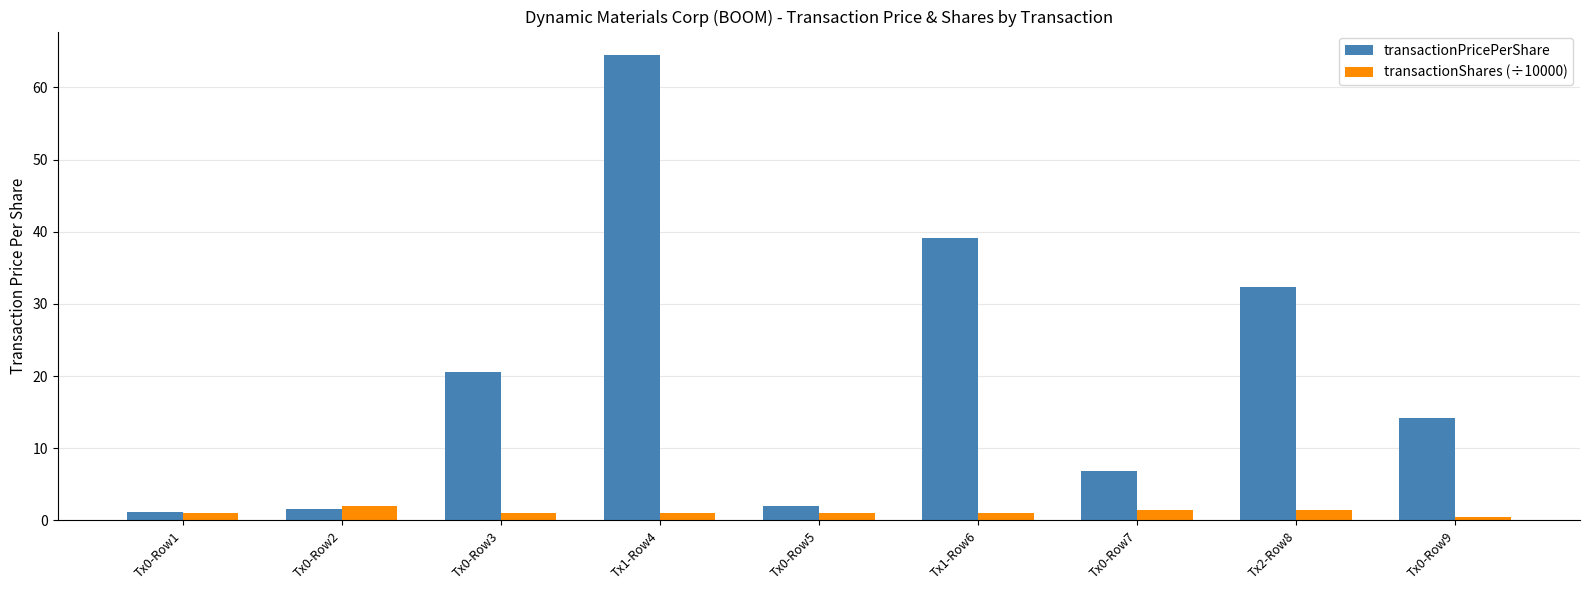

What is the average value of the transactionShares (÷10000) series?

1.2